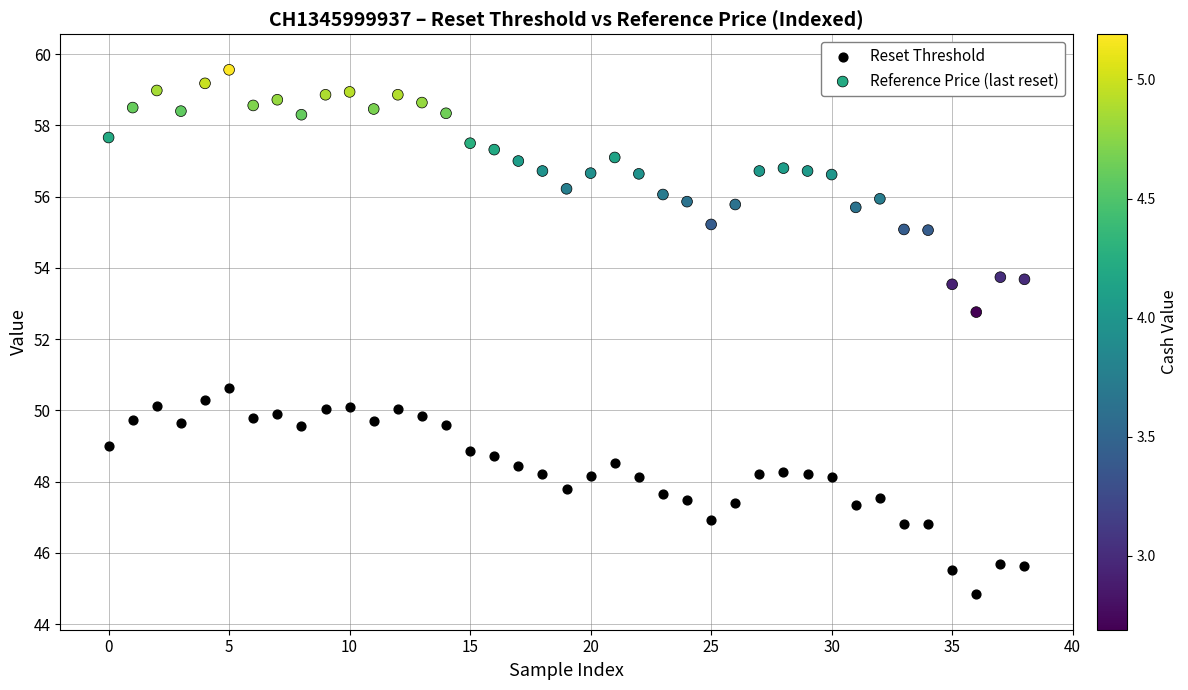

Which series reaches the maximum Y coordinate?

Reference Price (last reset)